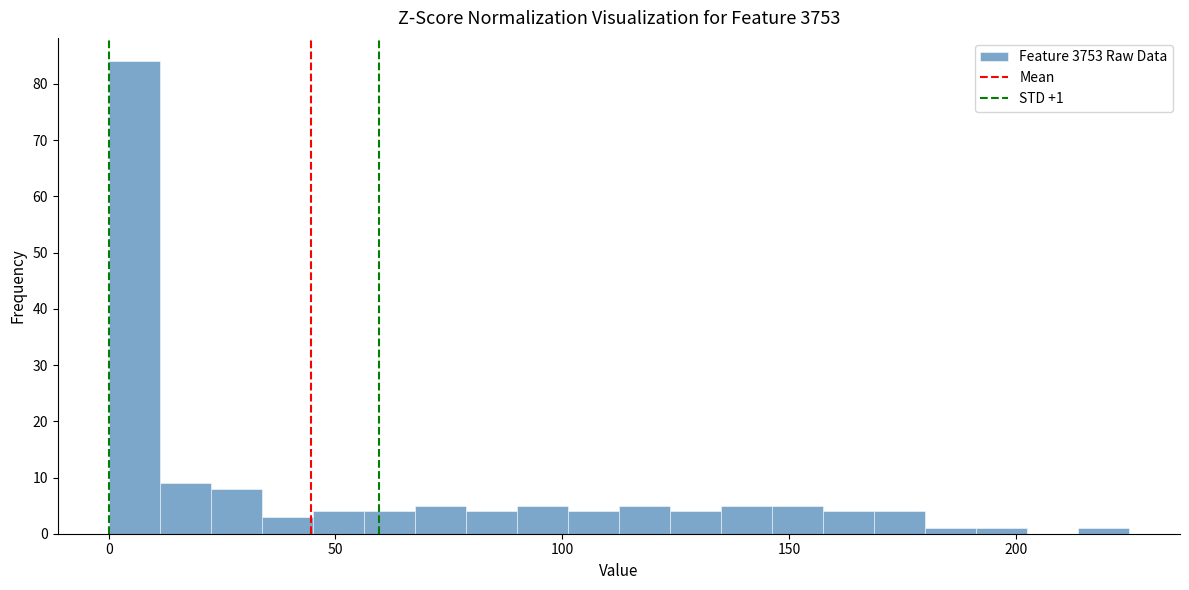

Read against the x-axis, roughly where is the centre of the tallest bar?

5